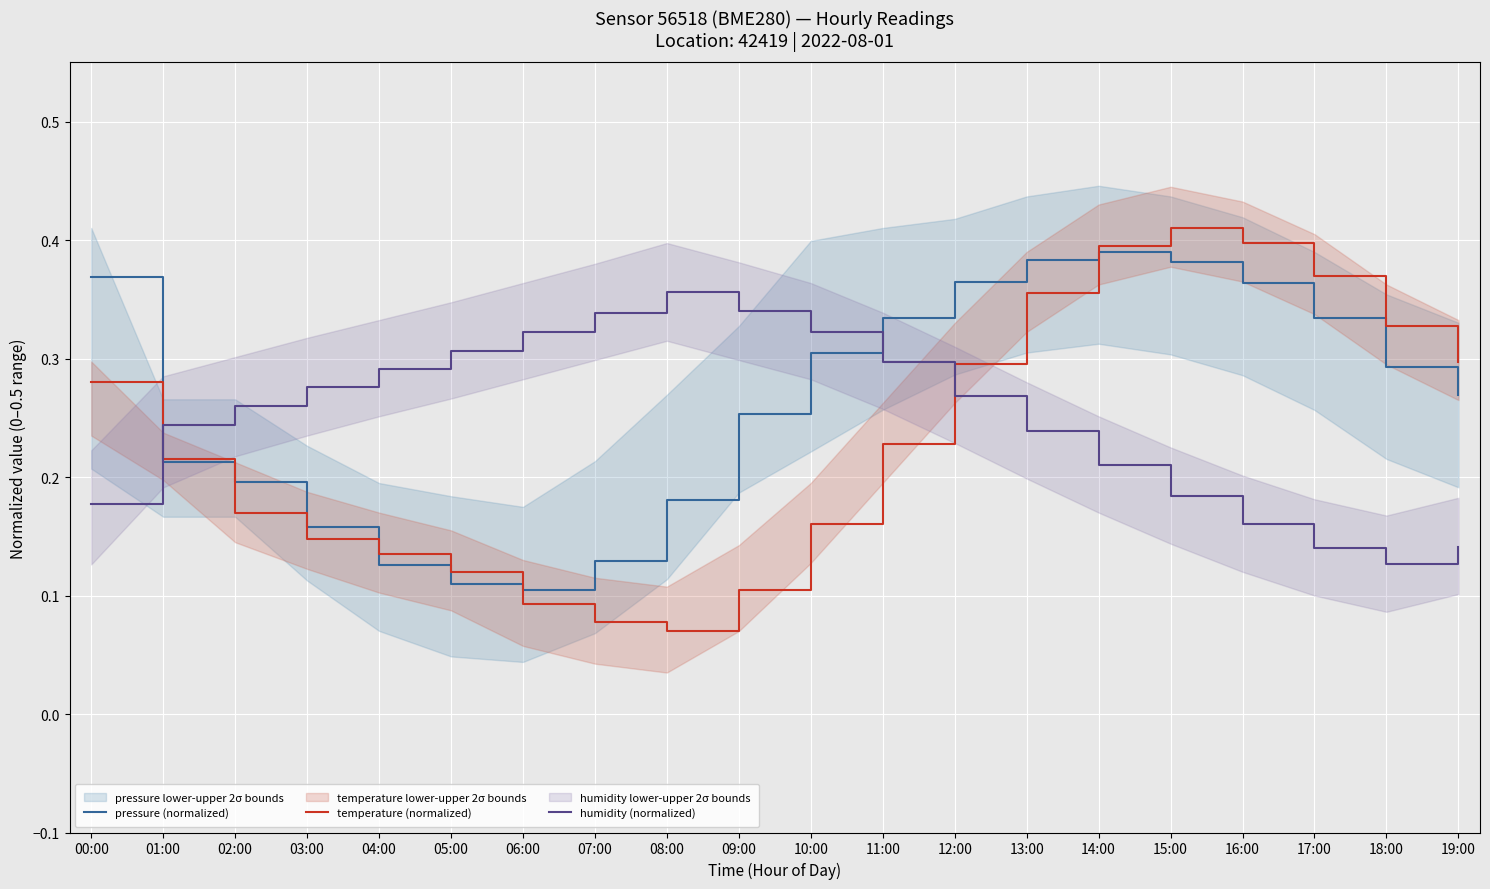

How many times do temperature (normalized) and humidity (normalized) cross each other?

2